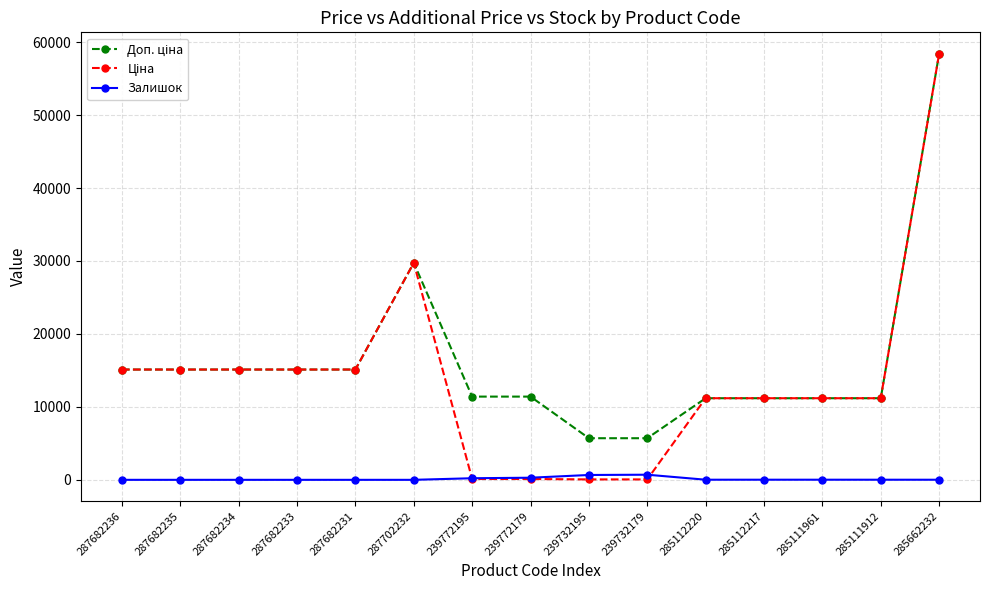

Count the number of data series in this chart.

3